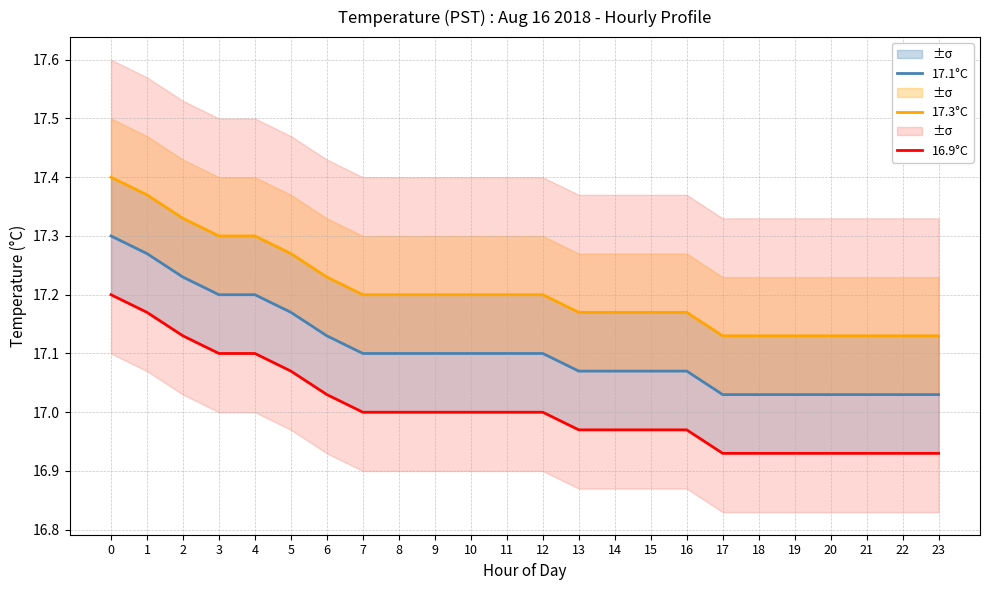

What is the value of the 17.3°C point at the 8th from the left?

17.2